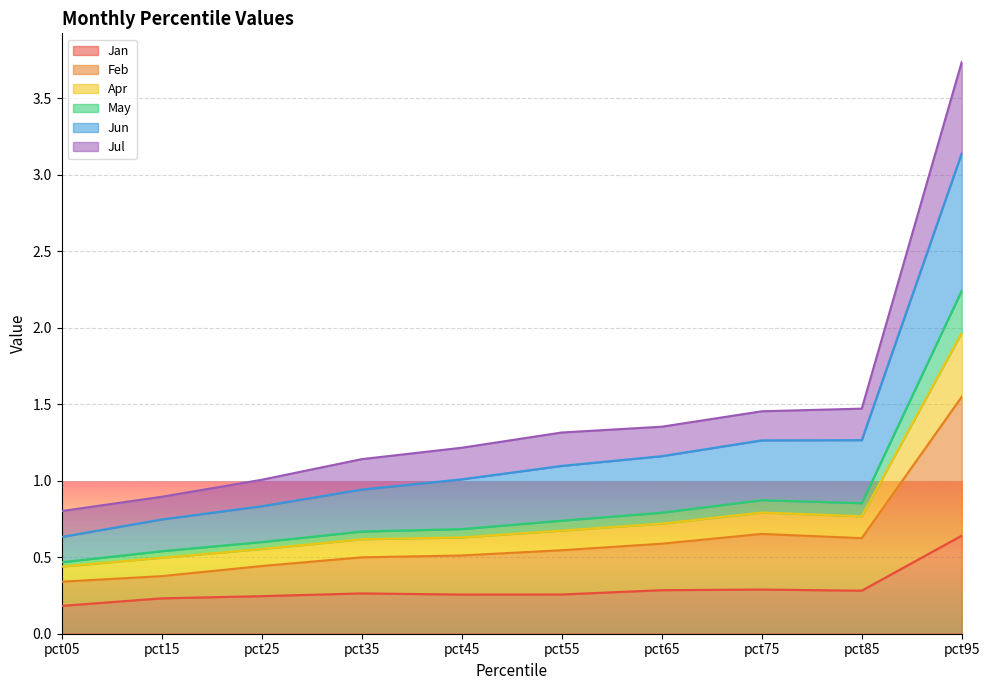

What is the value of the May point at the 2nd from the left?

0.5